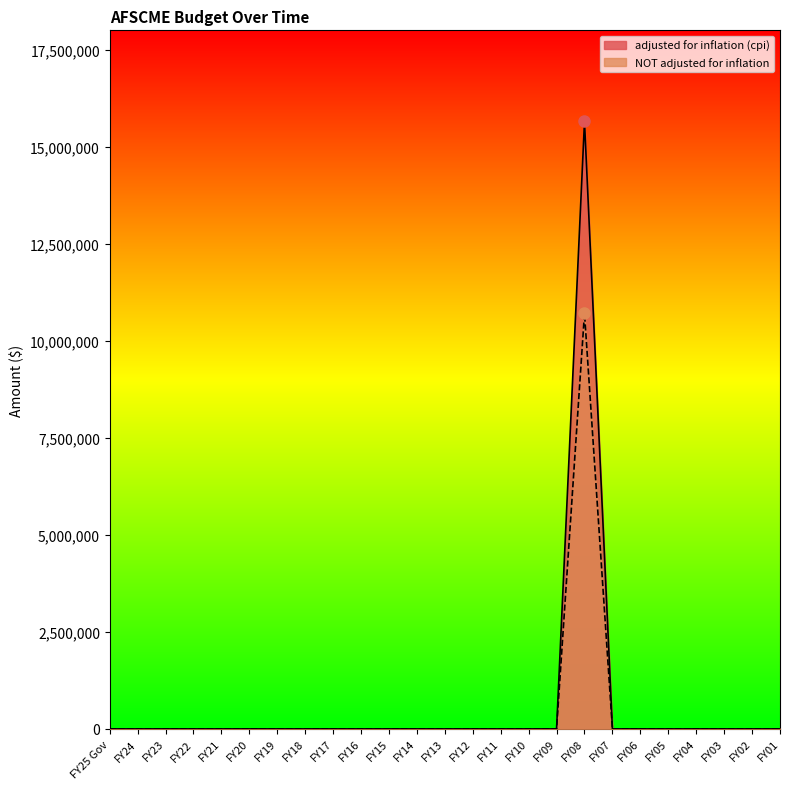

At which category does the chart reach its peak across all series?

FY08